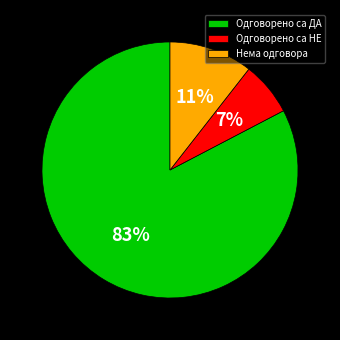

Which slice is the largest?

Одговорено са ДА